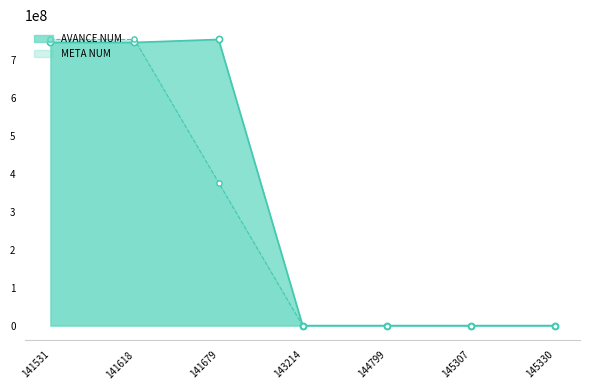

What are all the series names shown in the legend?

AVANCE NUM, META NUM